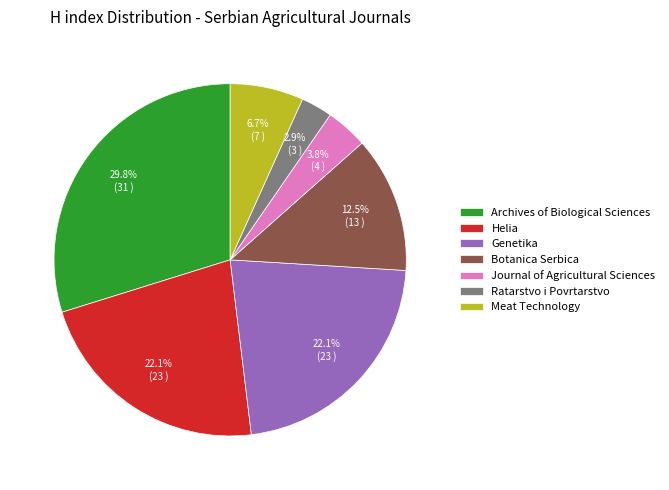

To the nearest percent, what portion does Ratarstvo i Povrtarstvo represent?

3%